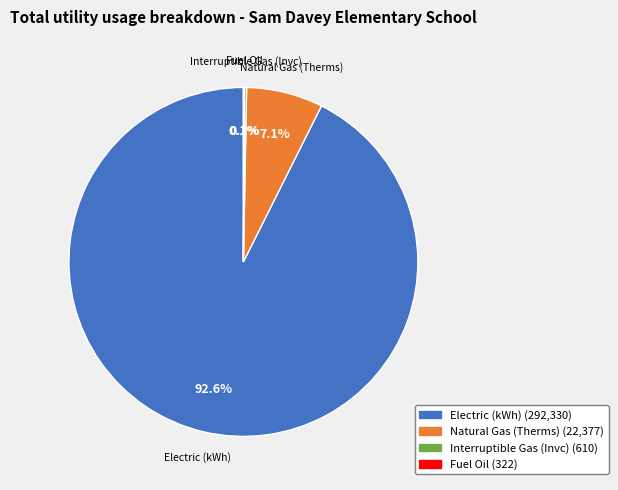

What is the largest slice in the pie chart?

Electric (kWh)